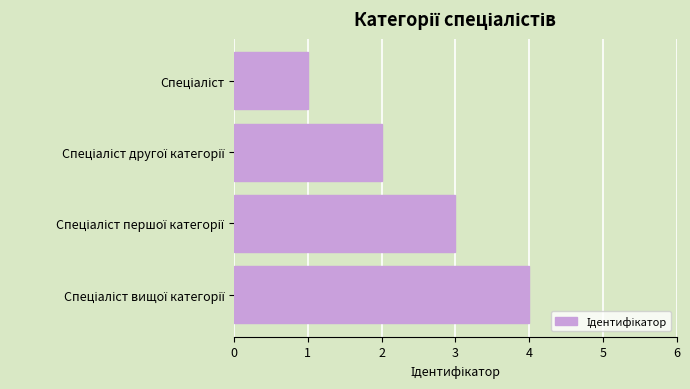

What is the greatest value displayed?

4